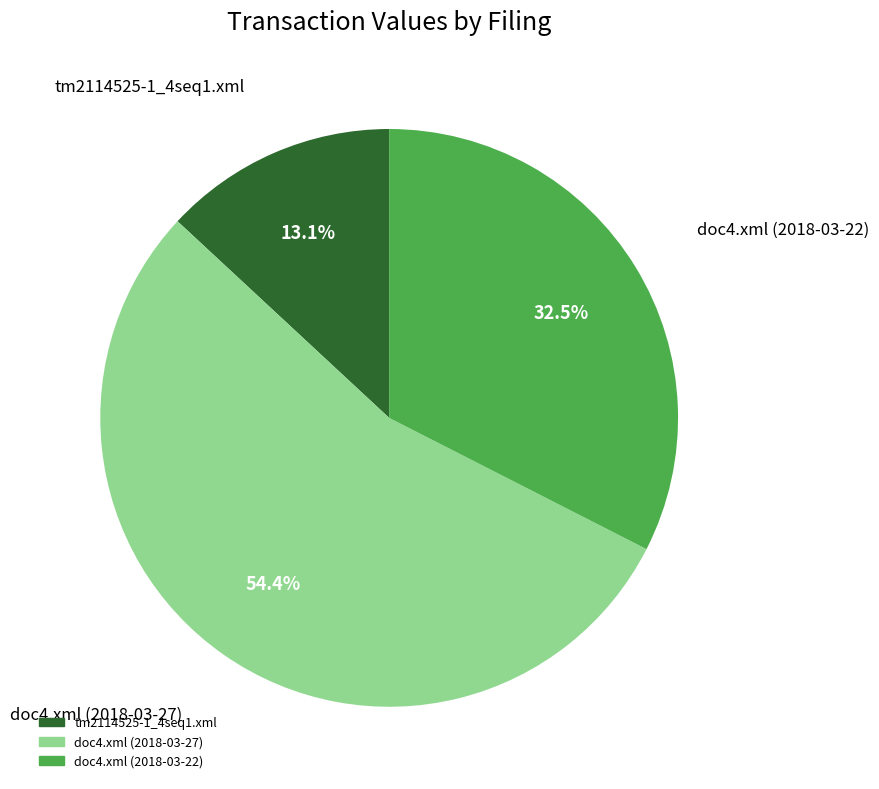

What is the largest slice in the pie chart?

doc4.xml (2018-03-27)